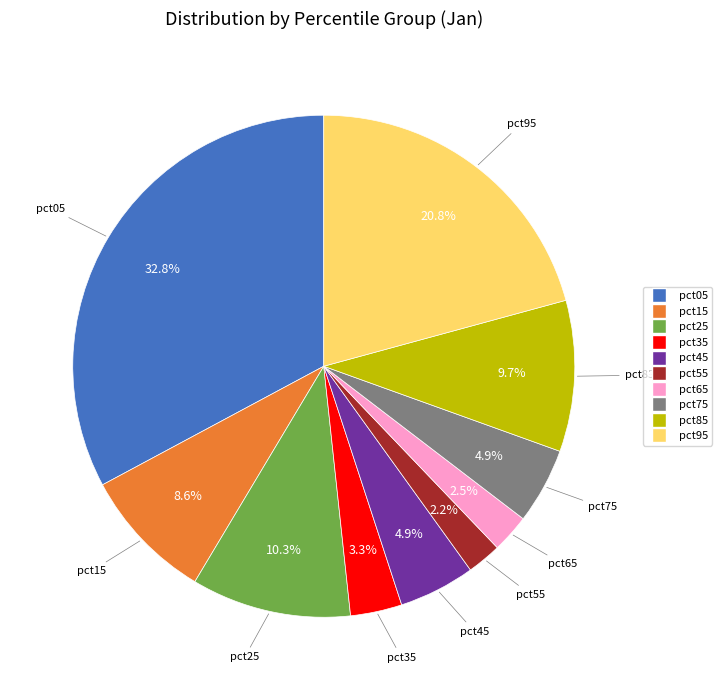

Combined, what portion of the pie is pct35 and pct45?

8.2%